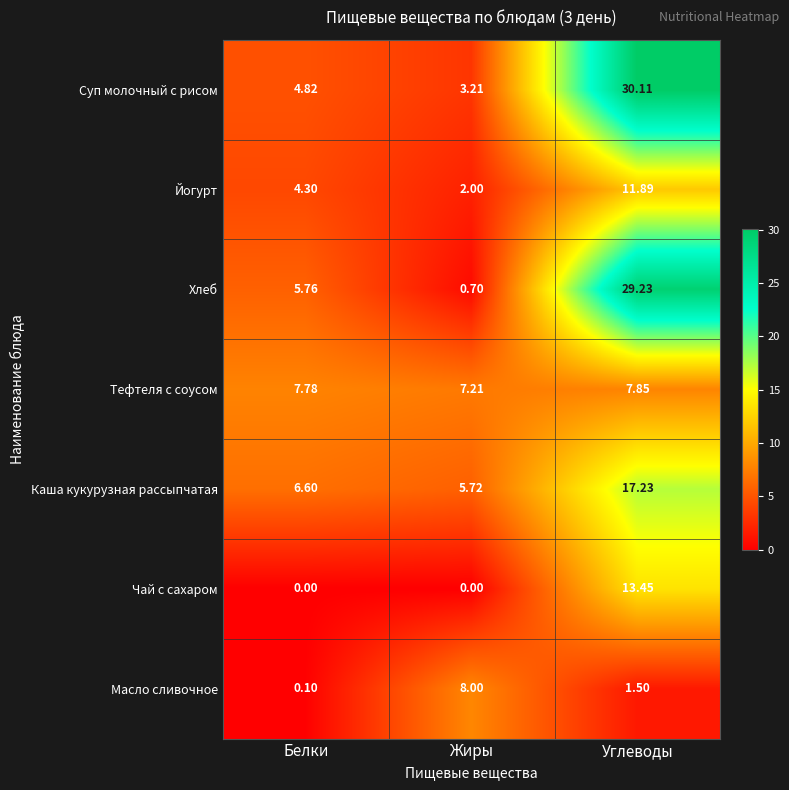

Which series changed the most between Белки and Углеводы?

Суп молочный с рисом